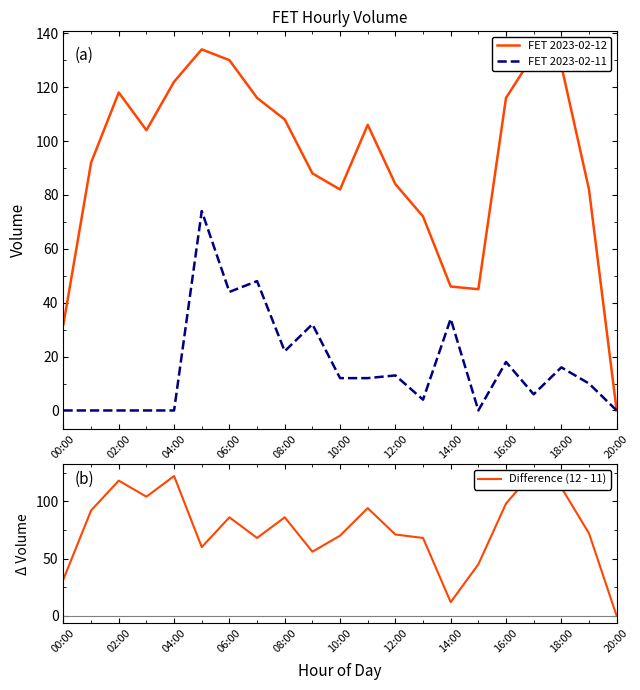

In Difference (12 - 11), how many points are lower than both neighbors (excluding endpoints)?

5